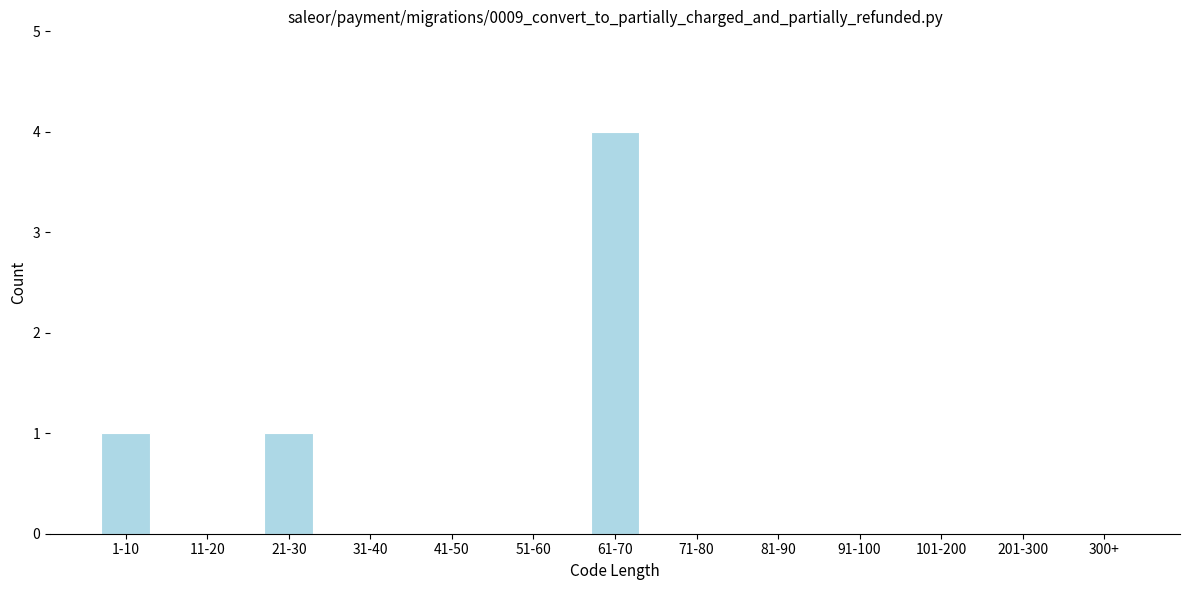

Reading left to right, what are all the values shown in this chart?

1-10=1	11-20=0	21-30=1	31-40=0	41-50=0	51-60=0	61-70=4	71-80=0	81-90=0	91-100=0	101-200=0	201-300=0	300+=0